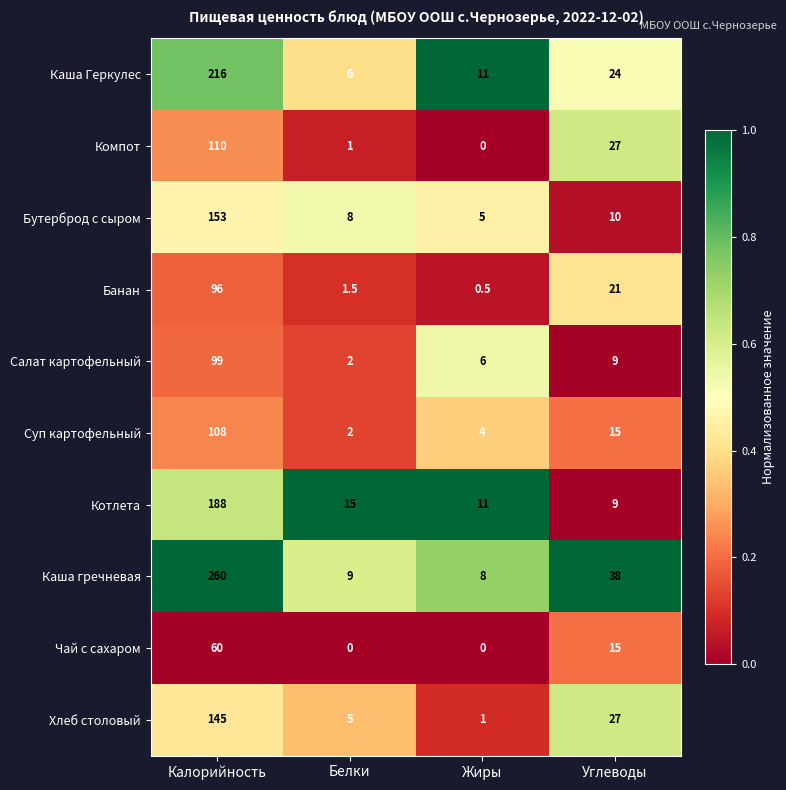

List the series in order of their peak value, highest first.

Каша гречневая, Каша Геркулес, Котлета, Бутерброд с сыром, Хлеб столовый, Компот, Суп картофельный, Салат картофельный, Банан, Чай с сахаром